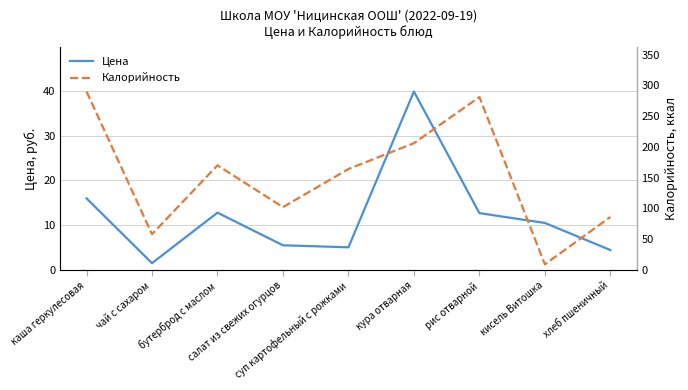

Which label corresponds to the largest value in the chart?

каша геркулесовая